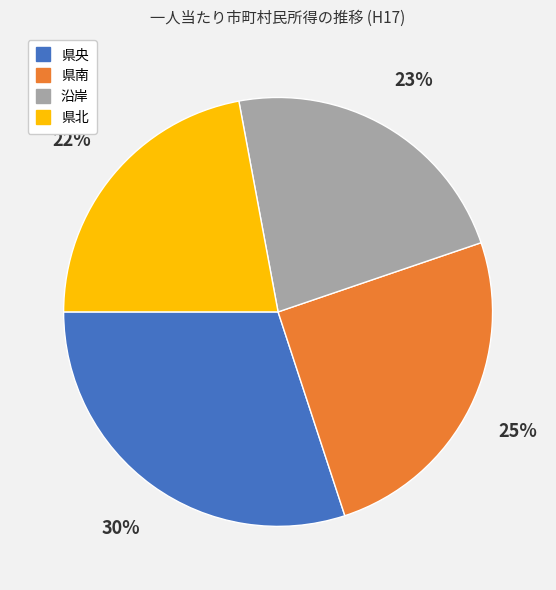

Which category has the biggest portion of the pie?

県央